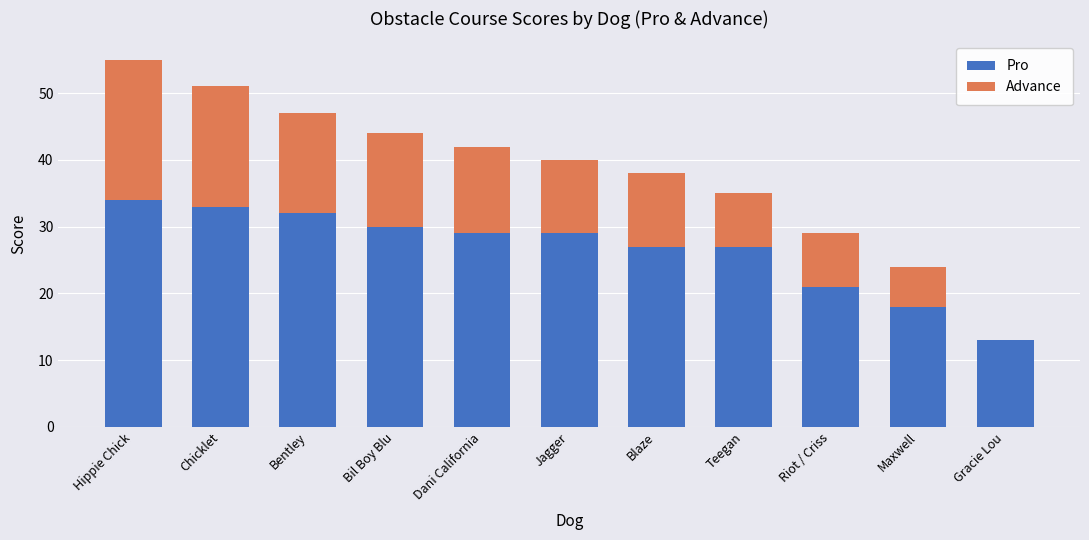

True or false: Pro has a value of 50 at Bentley.

False